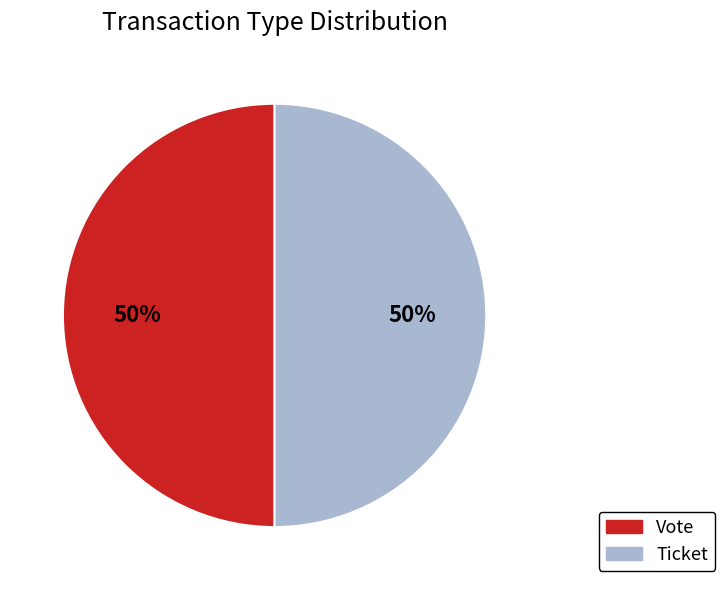

Is the sum of Ticket and Vote greater than half?

Yes